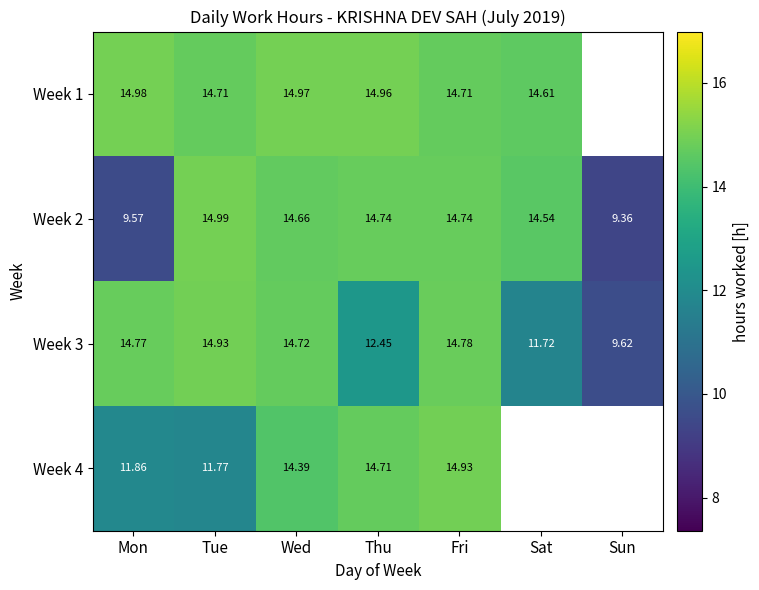

Is the value of Week 1 at Wed greater than the value of Week 4 at Thu?

Yes